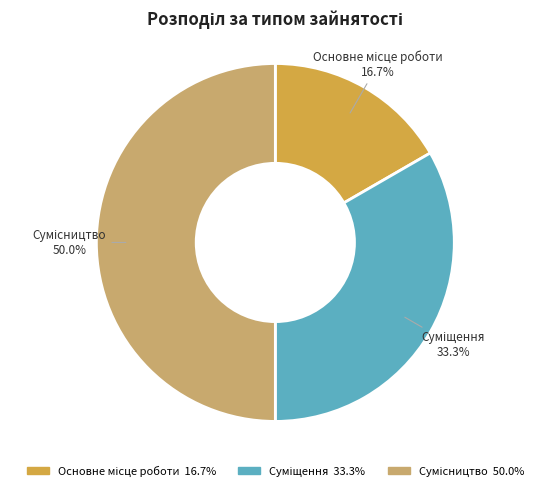

How many segments does this pie chart have?

3